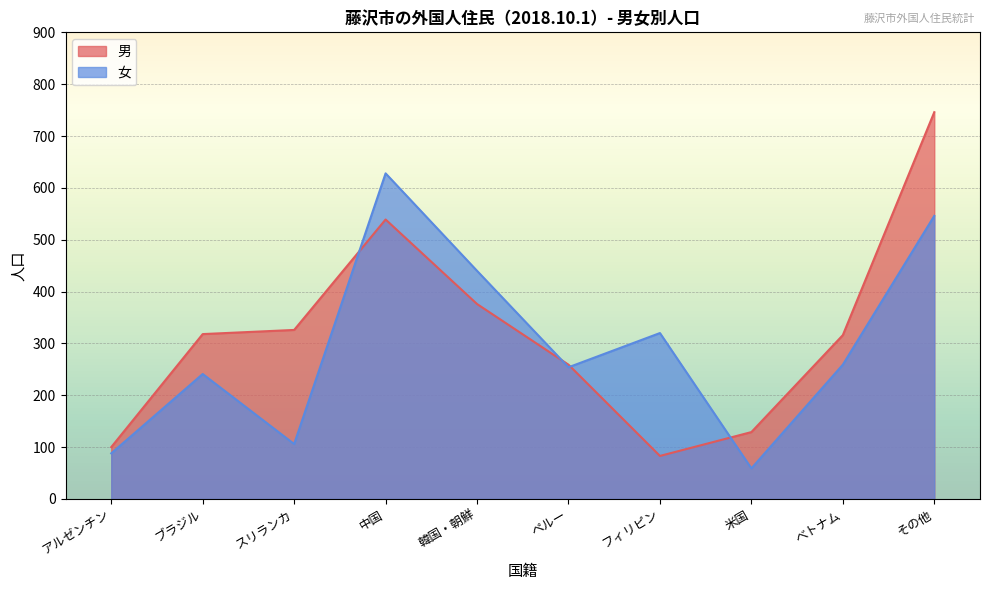

Between which two adjacent categories do 男 and 女 first intersect?

スリランカ and 中国